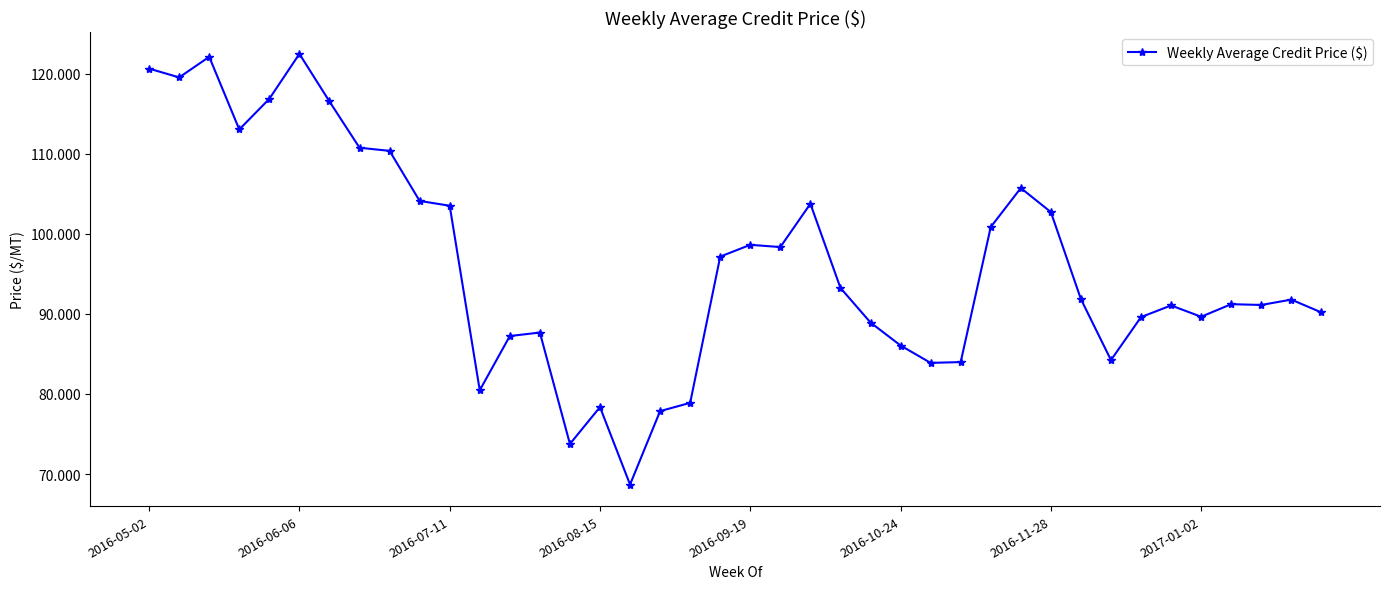

What is the minimum value shown in the chart?

68.7